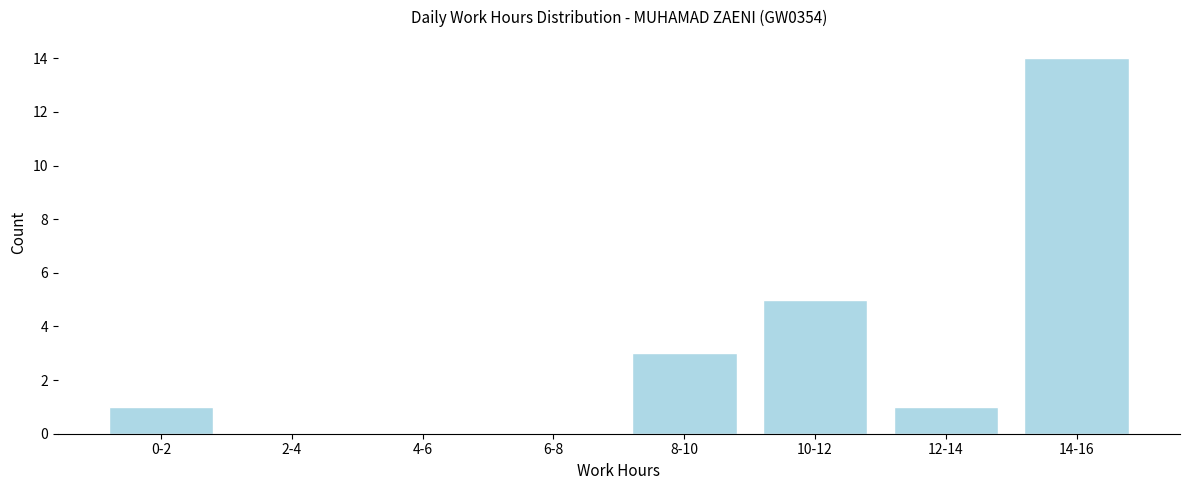

Reading left to right, transcribe all the data shown in this chart.

0-2=1	2-4=0	4-6=0	6-8=0	8-10=3	10-12=5	12-14=1	14-16=14